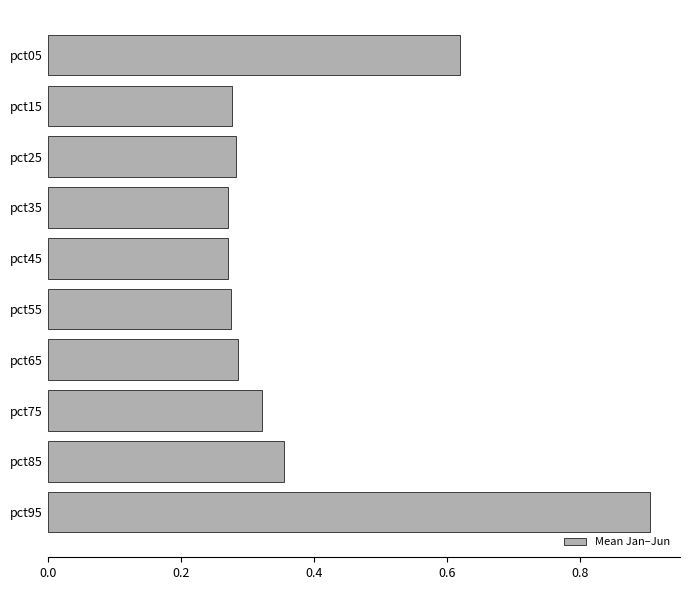

What is the greatest value displayed?

0.9